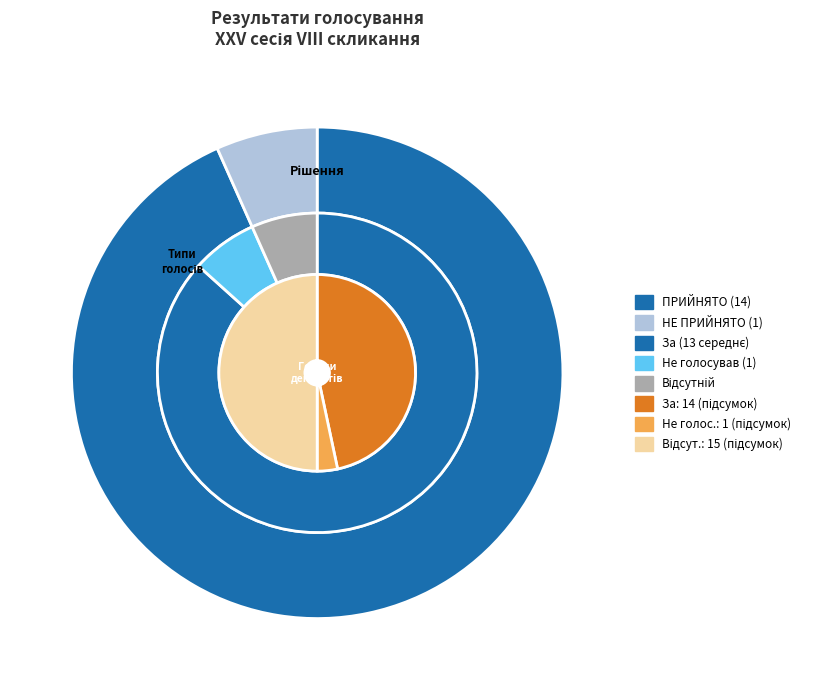

True or false: НЕ ПРИЙНЯТО accounts for 1% of the total.

False